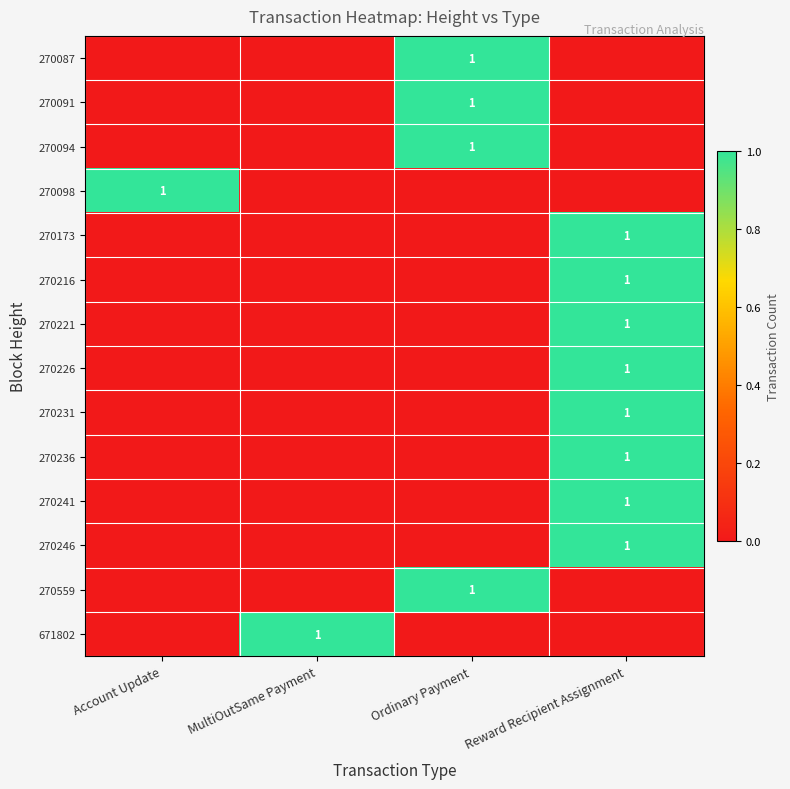

How many series are shown in this chart?

14